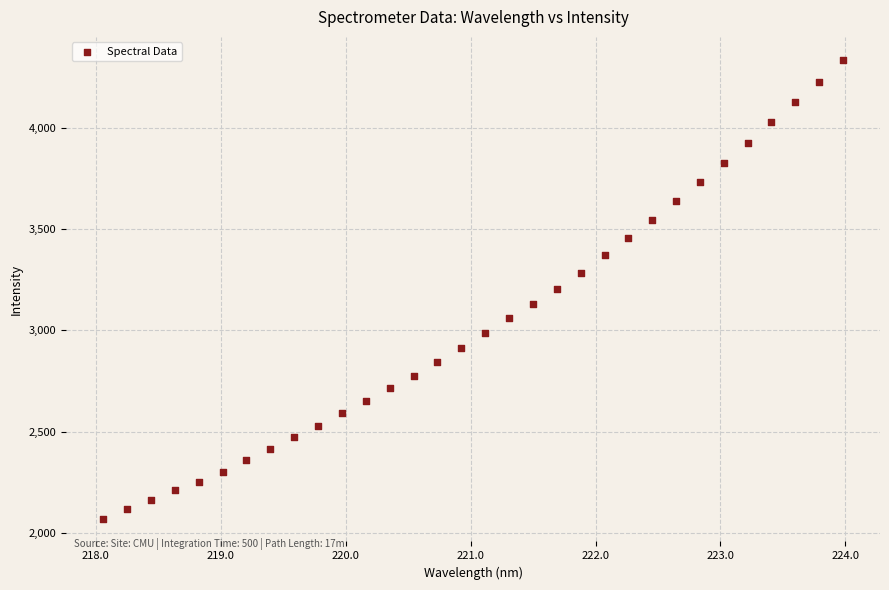

What is the range of X values (max minus min)?

5.9